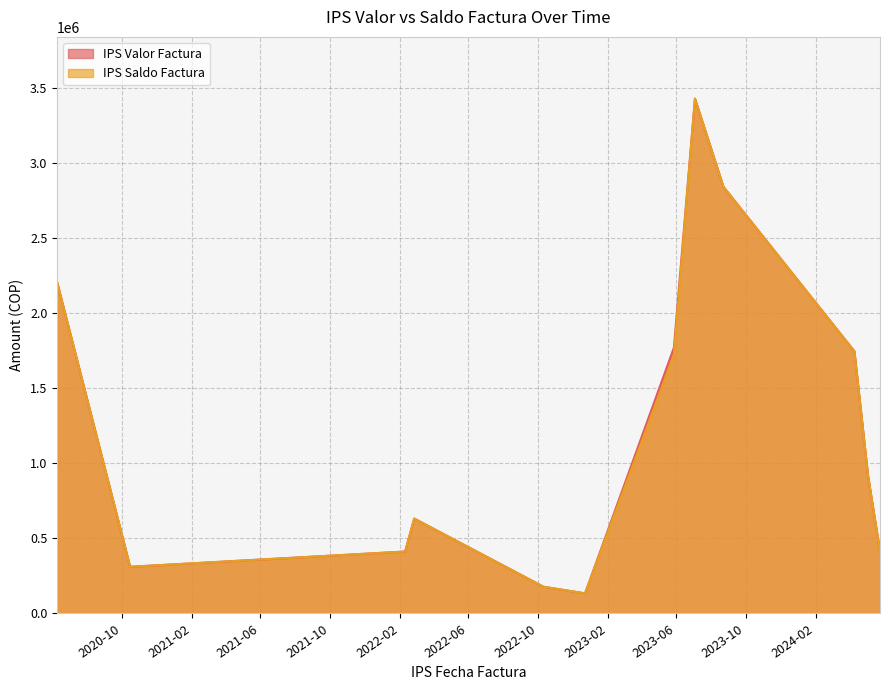

Rank the series at 2024-04-09 from lowest to highest value.

IPS Valor Factura, IPS Saldo Factura